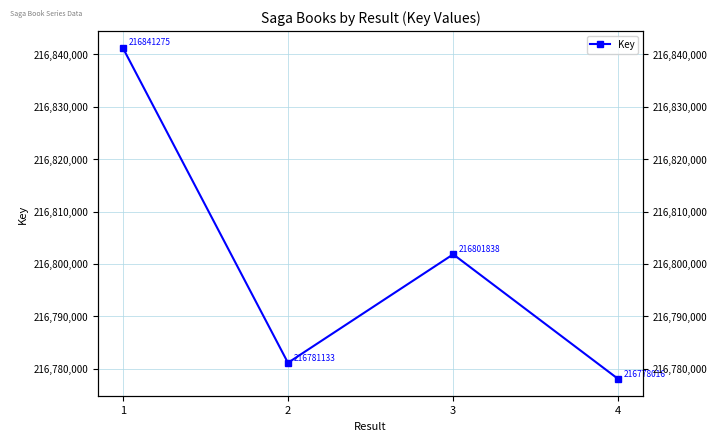

What is the minimum value shown in the chart?

216778016